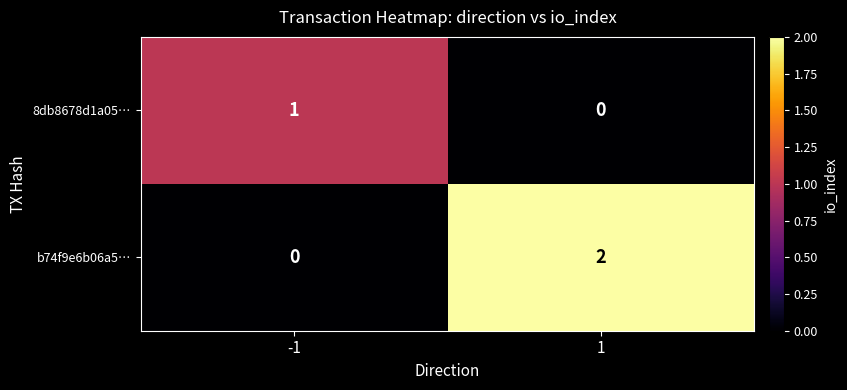

Which series has the widest spread of values?

b74f9e6b06a5…